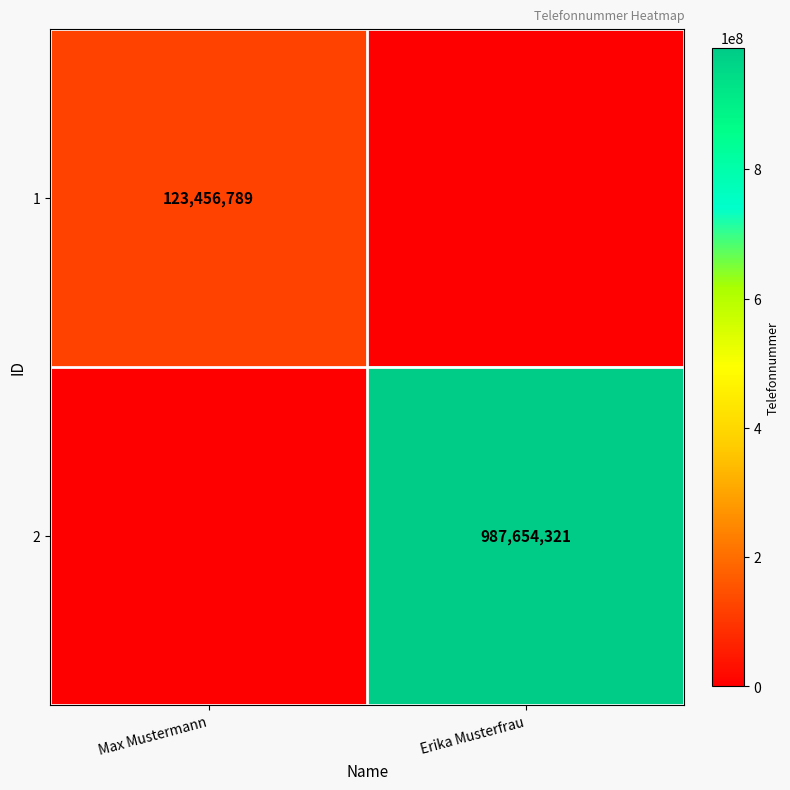

Which category has the highest value across all series?

Erika Musterfrau